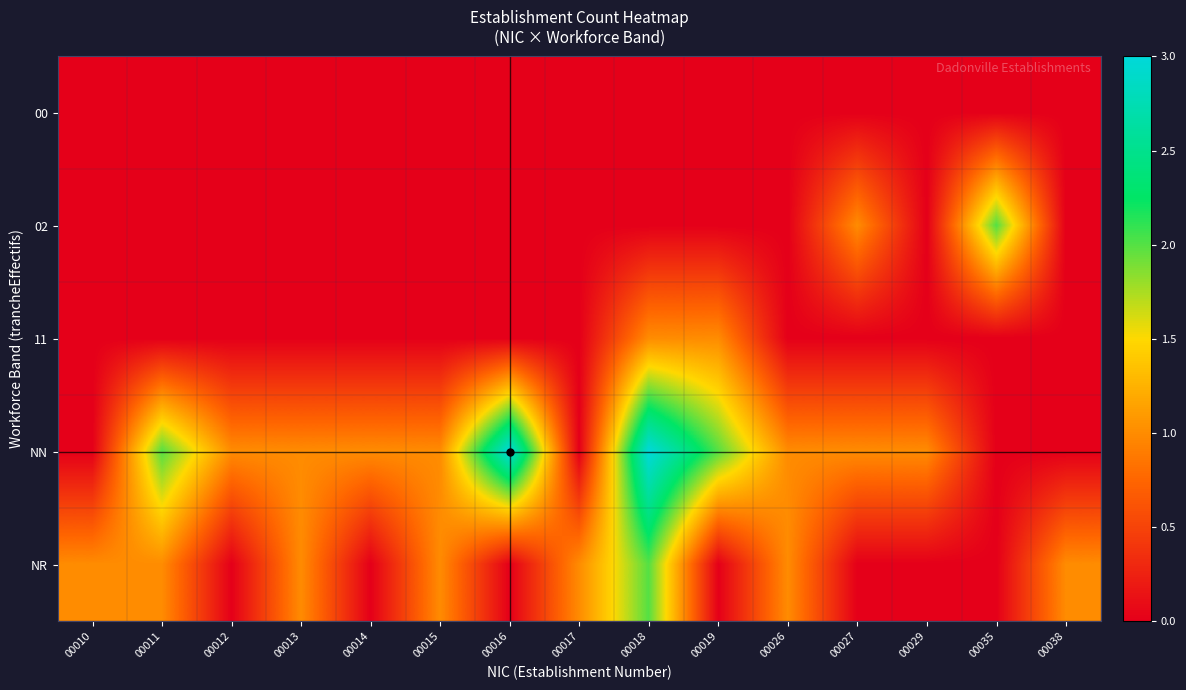

Which series changed the most between 00017 and 00018?

NN